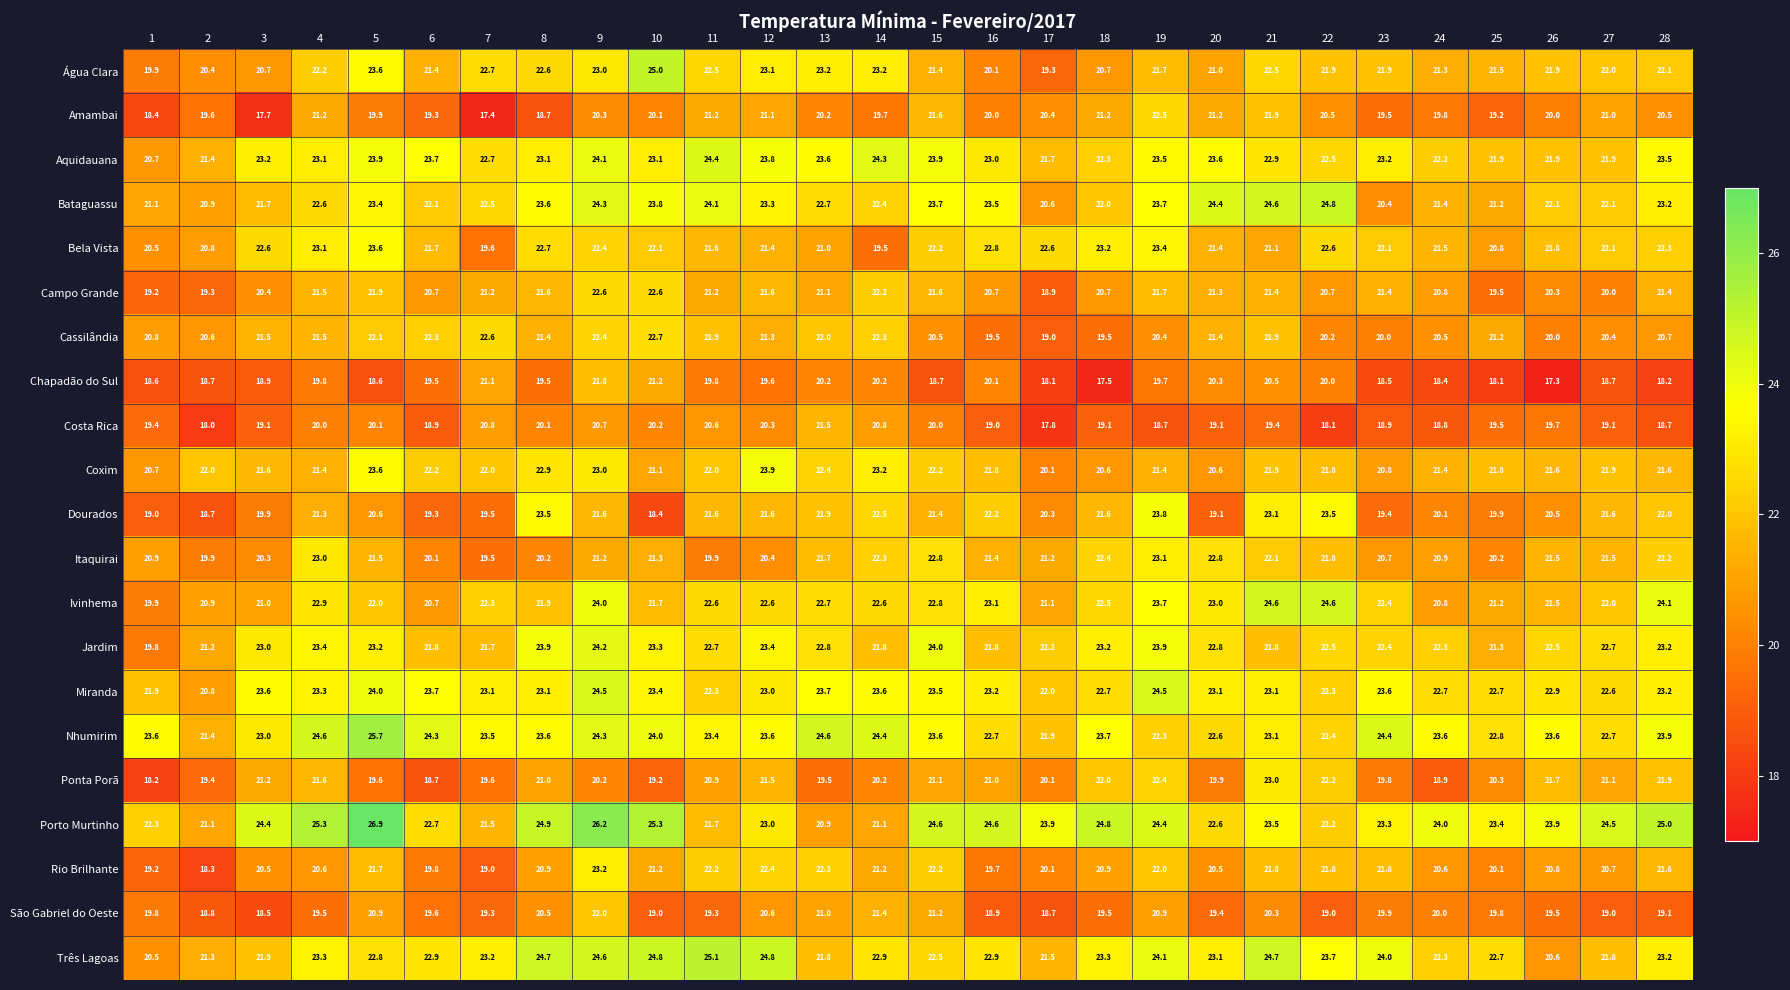

What is the sum of the Aquidauana values at 13 and 28?

47.1